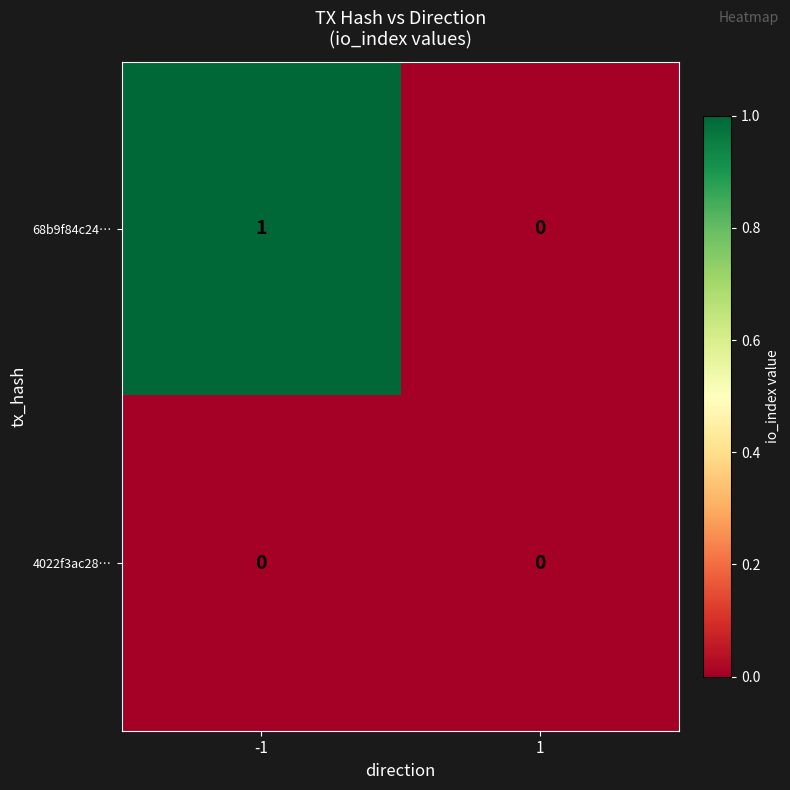

Reading left to right, transcribe all the data shown in this chart.

68b9f84c24…: -1=1	1=0
4022f3ac28…: -1=0	1=0